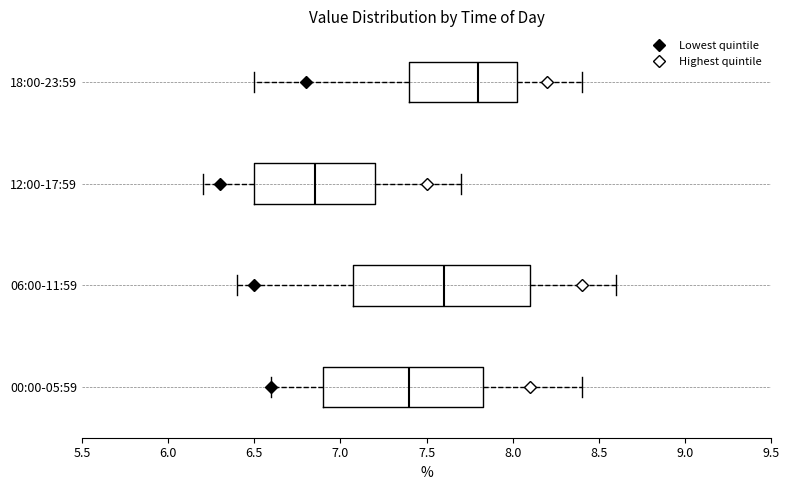

Where is the right edge of the box for 00:00-05:59 on the x-axis? The values are not printed on the chart, so give them approximately, as read against the axis.

7.85